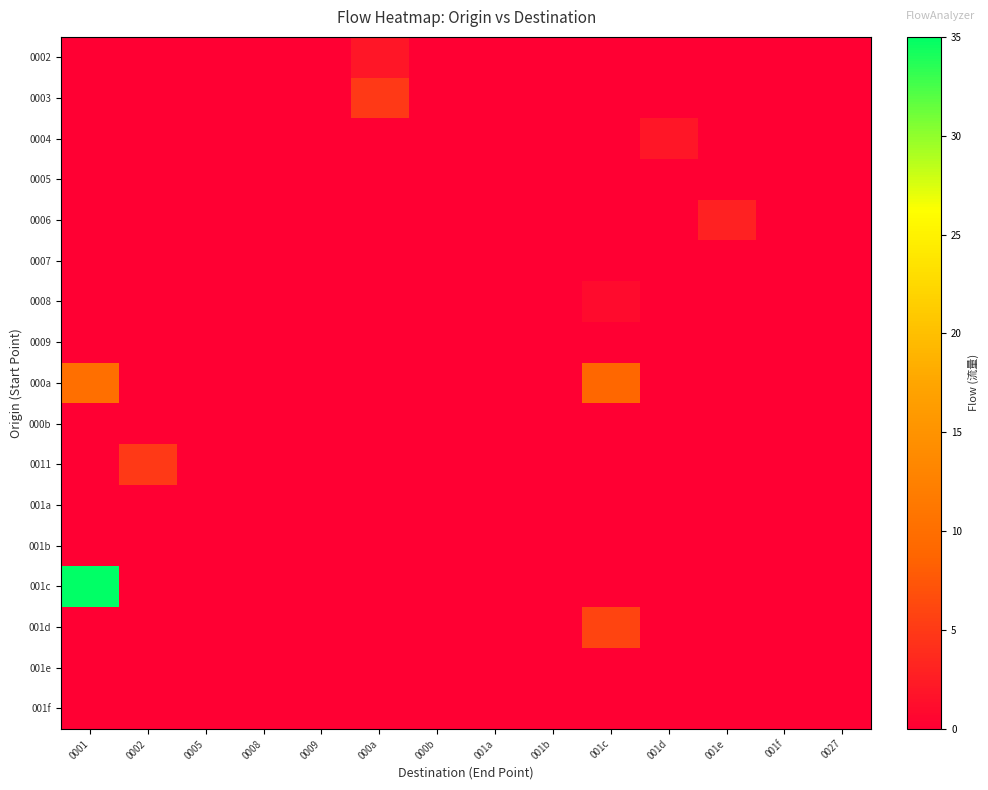

Reading left to right, transcribe all the data shown in this chart.

0002: 0001=0	0002=0	0005=0	0008=0	0009=0	000a=2	000b=0	001a=0	001b=0	001c=0	001d=0	001e=0	001f=0	0027=0
0003: 0001=0	0002=0	0005=0	0008=0	0009=0	000a=5	000b=0	001a=0	001b=0	001c=0	001d=0	001e=0	001f=0	0027=0
0004: 0001=0	0002=0	0005=0	0008=0	0009=0	000a=0	000b=0	001a=0	001b=0	001c=0	001d=2	001e=0	001f=0	0027=0
0005: 0001=0	0002=0	0005=0	0008=0	0009=0	000a=0	000b=0	001a=0	001b=0	001c=0	001d=0	001e=0	001f=0	0027=0
0006: 0001=0	0002=0	0005=0	0008=0	0009=0	000a=0	000b=0	001a=0	001b=0	001c=0	001d=0	001e=3	001f=0	0027=0
0007: 0001=0	0002=0	0005=0	0008=0	0009=0	000a=0	000b=0	001a=0	001b=0	001c=0	001d=0	001e=0	001f=0	0027=0
0008: 0001=0	0002=0	0005=0	0008=0	0009=0	000a=0	000b=0	001a=0	001b=0	001c=1	001d=0	001e=0	001f=0	0027=0
0009: 0001=0	0002=0	0005=0	0008=0	0009=0	000a=0	000b=0	001a=0	001b=0	001c=0	001d=0	001e=0	001f=0	0027=0
000a: 0001=10	0002=0	0005=0	0008=0	0009=0	000a=0	000b=0	001a=0	001b=0	001c=9	001d=0	001e=0	001f=0	0027=0
000b: 0001=0	0002=0	0005=0	0008=0	0009=0	000a=0	000b=0	001a=0	001b=0	001c=0	001d=0	001e=0	001f=0	0027=0
0011: 0001=0	0002=5	0005=0	0008=0	0009=0	000a=0	000b=0	001a=0	001b=0	001c=0	001d=0	001e=0	001f=0	0027=0
001a: 0001=0	0002=0	0005=0	0008=0	0009=0	000a=0	000b=0	001a=0	001b=0	001c=0	001d=0	001e=0	001f=0	0027=0
001b: 0001=0	0002=0	0005=0	0008=0	0009=0	000a=0	000b=0	001a=0	001b=0	001c=0	001d=0	001e=0	001f=0	0027=0
001c: 0001=35	0002=0	0005=0	0008=0	0009=0	000a=0	000b=0	001a=0	001b=0	001c=0	001d=0	001e=0	001f=0	0027=0
001d: 0001=0	0002=0	0005=0	0008=0	0009=0	000a=0	000b=0	001a=0	001b=0	001c=6	001d=0	001e=0	001f=0	0027=0
001e: 0001=0	0002=0	0005=0	0008=0	0009=0	000a=0	000b=0	001a=0	001b=0	001c=0	001d=0	001e=0	001f=0	0027=0
001f: 0001=0	0002=0	0005=0	0008=0	0009=0	000a=0	000b=0	001a=0	001b=0	001c=0	001d=0	001e=0	001f=0	0027=0